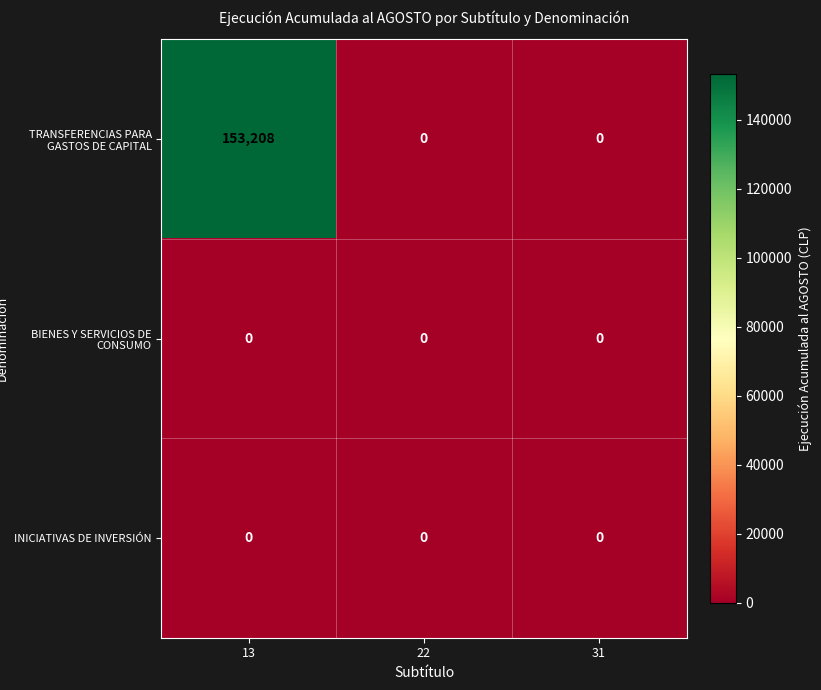

How many data points does each series have?

3